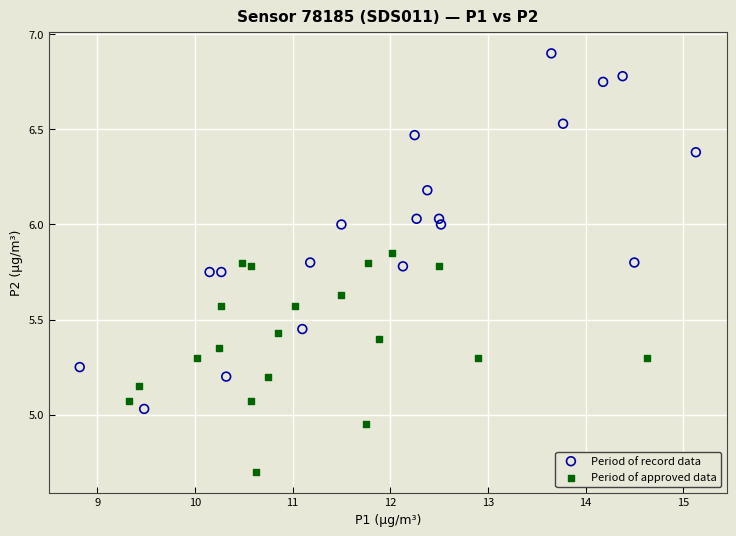

Which series reaches the minimum Y coordinate?

Period of approved data